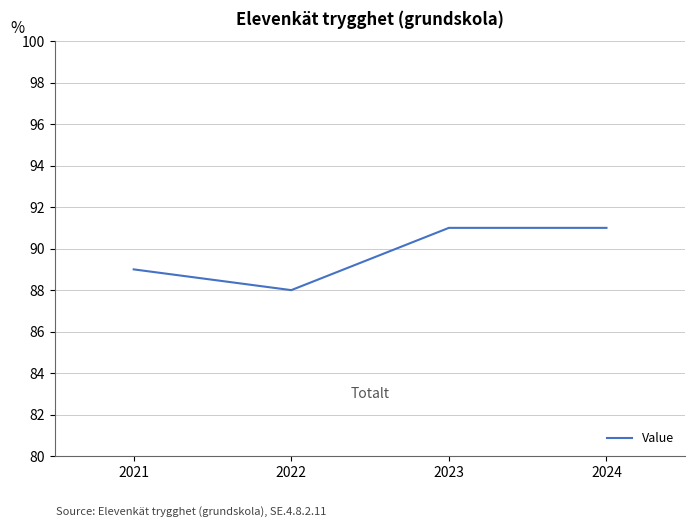

How many values are between 89 and 91?

3